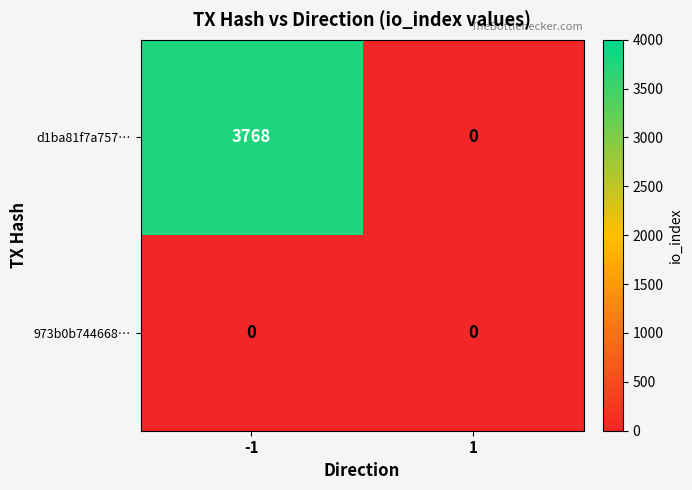

Rank the series at -1 from highest to lowest value.

d1ba81f7a757…, 973b0b744668…